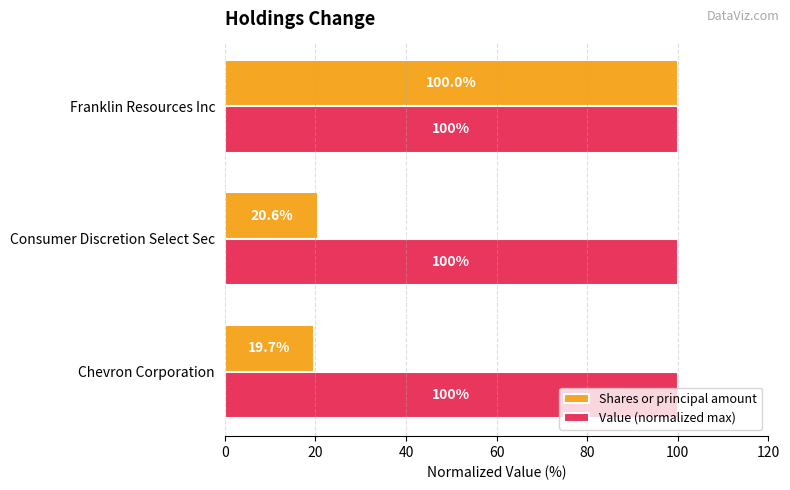

List the series in order of their overall mean, lowest first.

Shares or principal amount, Value (normalized max)